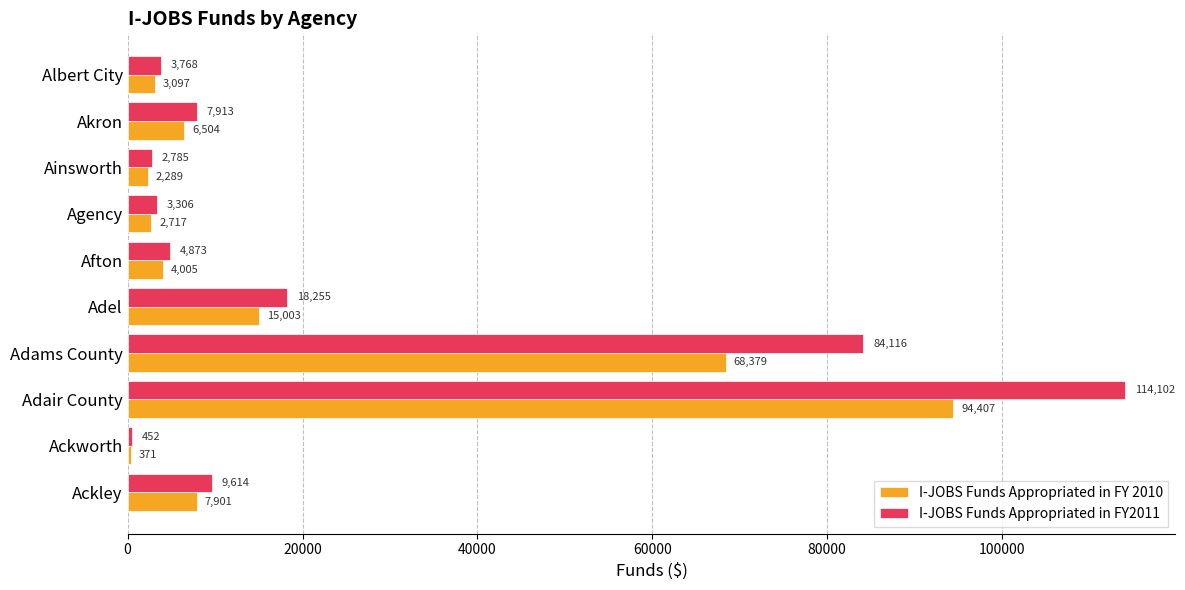

List the labels in order of I-JOBS Funds Appropriated in FY 2010 value, largest first.

Adair County, Adams County, Adel, Ackley, Akron, Afton, Albert City, Agency, Ainsworth, Ackworth